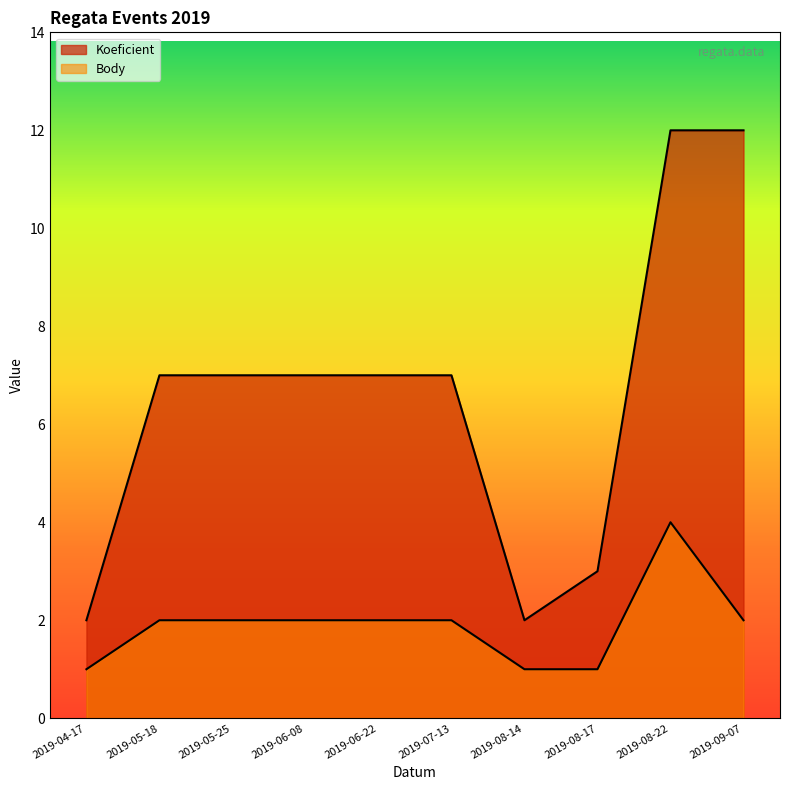

Where does the Body series first go above 2?

2019-08-22